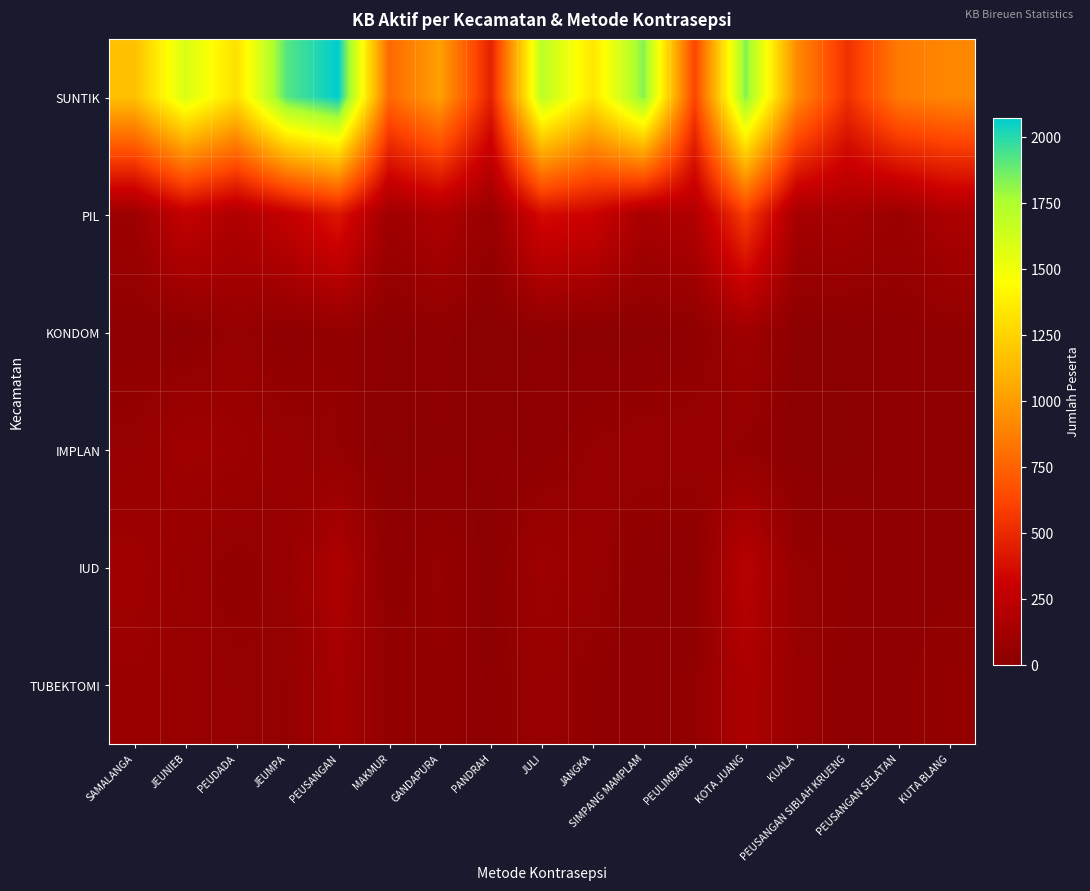

Which series has the widest spread of values?

SUNTIK